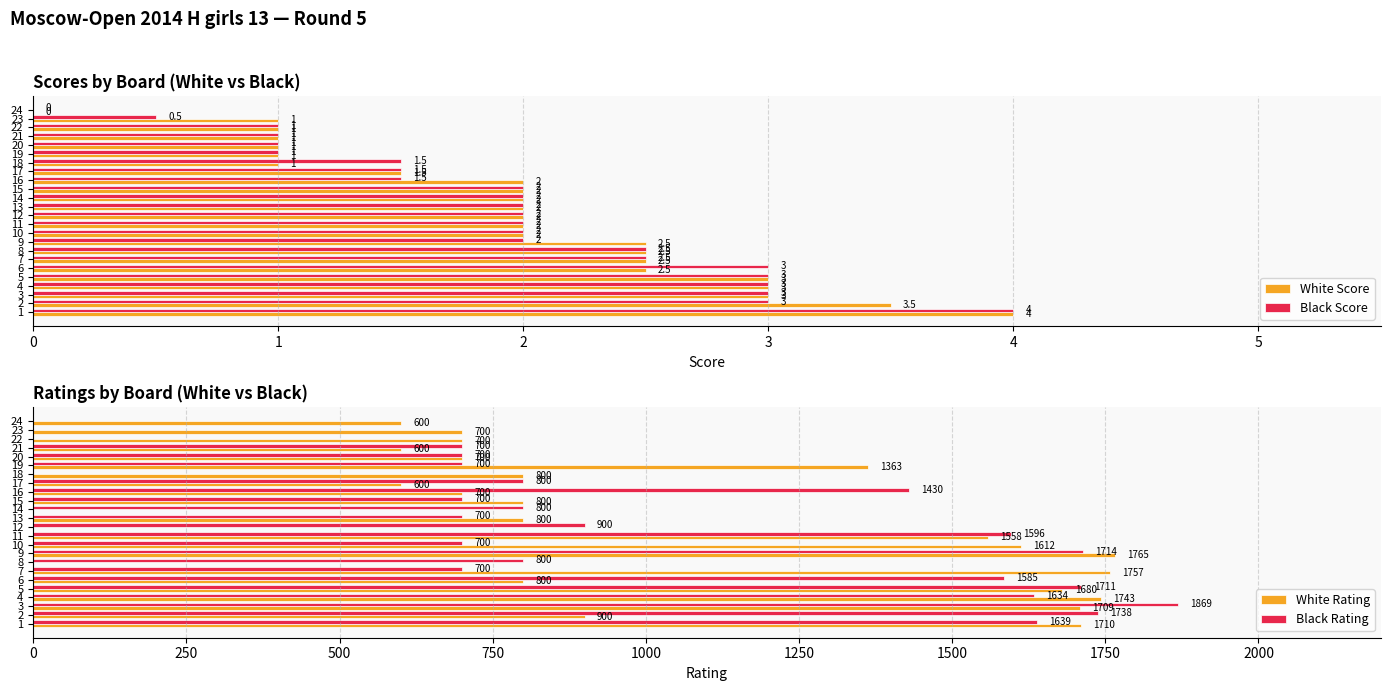

Reading left to right, what are all the values shown in this chart?

White Score: 4.0	3.5	3.0	3.0	3.0	2.5	2.5	2.5	2.5	2.0	2.0	2.0	2.0	2.0	2.0	2.0	1.5	1.0	1.0	1.0	1.0	1.0	1.0	0.0
Black Score: 4.0	3.0	3.0	3.0	3.0	3.0	2.5	2.5	2.0	2.0	2.0	2.0	2.0	2.0	2.0	1.5	1.5	1.5	1.0	1.0	1.0	1.0	0.5	0.0
White Rating: 1710.0	900.0	1709.0	1743.0	1680.0	800.0	1757.0	0.0	1765.0	1612.0	1558.0	0.0	800.0	0.0	800.0	700.0	600.0	800.0	1363.0	700.0	600.0	700.0	700.0	600.0
Black Rating: 1639.0	1738.0	1869.0	1634.0	1711.0	1585.0	700.0	800.0	1714.0	700.0	1596.0	900.0	700.0	800.0	700.0	1430.0	800.0	0.0	700.0	700.0	700.0	0.0	0.0	0.0